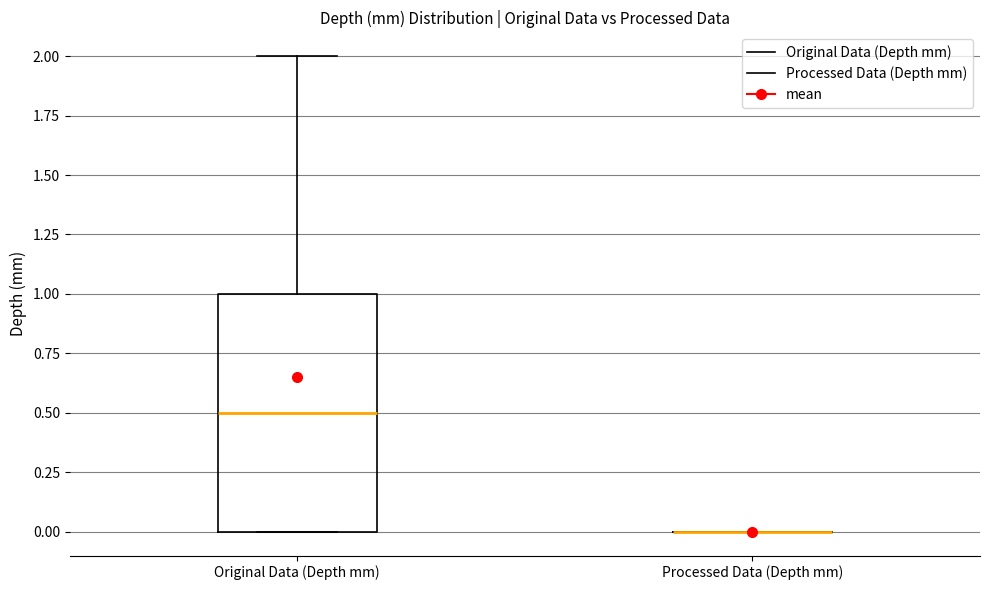

Reading left to right, transcribe this box plot: for each box, give where its median line is, the range the box spans, and where its two whiskers end, as read against the y-axis. The values are not printed on the chart, so give them approximately, as read against the axis.

Original Data (Depth mm): median 0.5, box 0.0 to 1.0, whiskers 0.0 to 2.0
Processed Data (Depth mm): box collapsed to a line at 0.0, whiskers 0.0 to 0.0